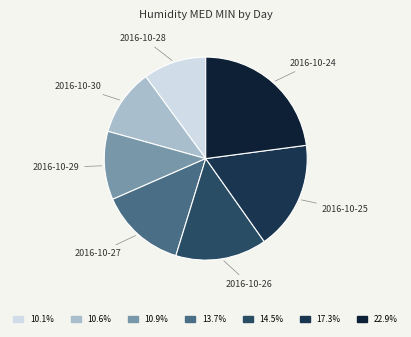

Count the number of slices in the pie.

7